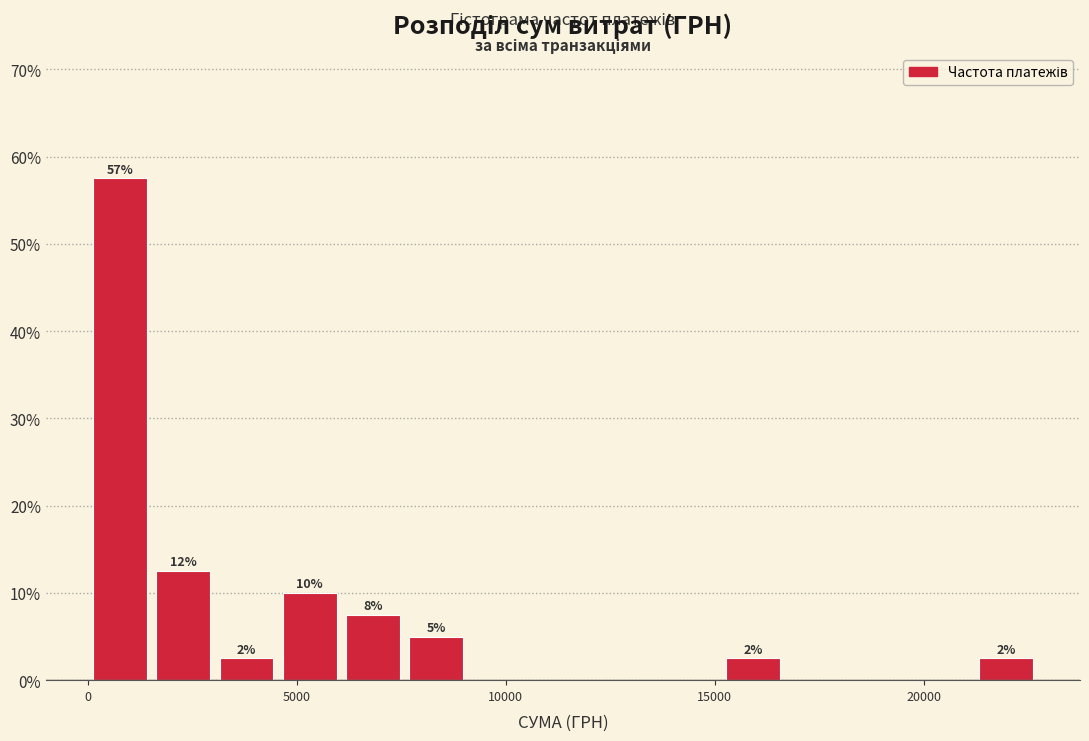

Read against the x-axis, roughly where is the centre of the tallest bar?

1000